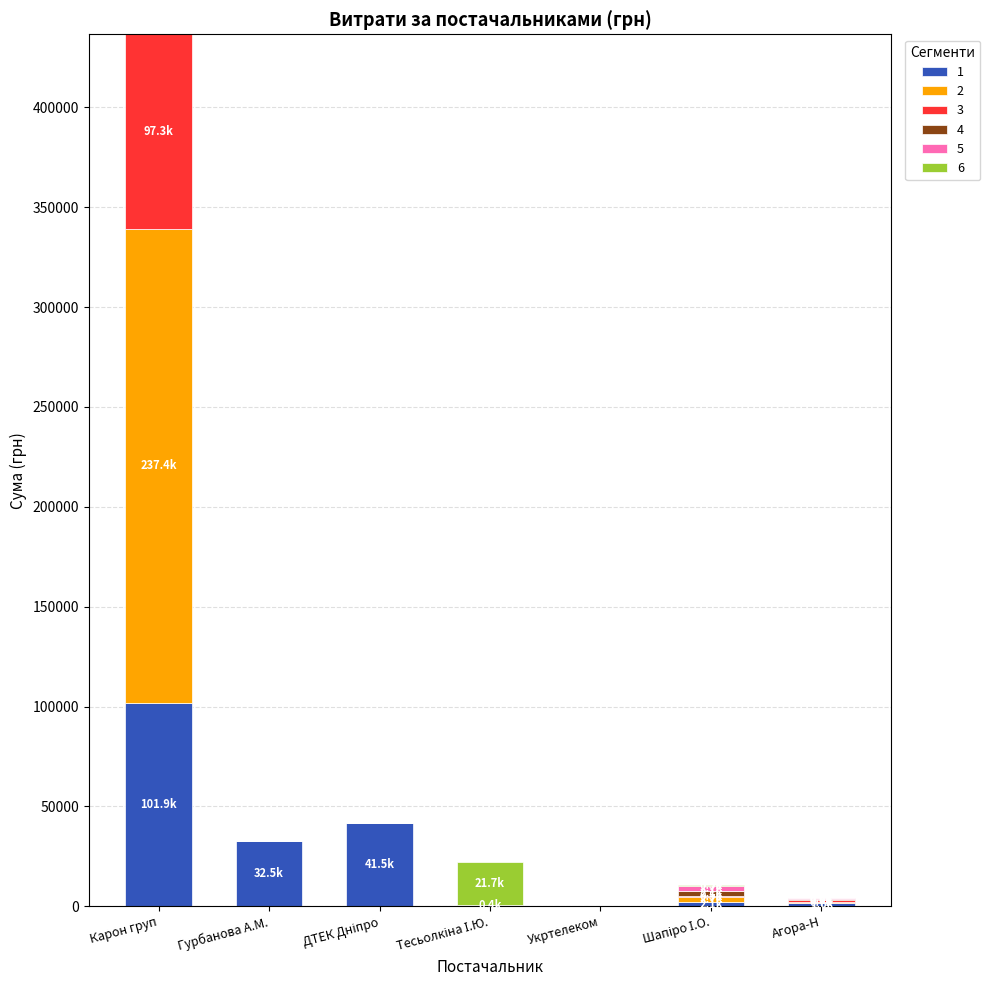

Which category has the highest value in the 1 series?

Карон груп